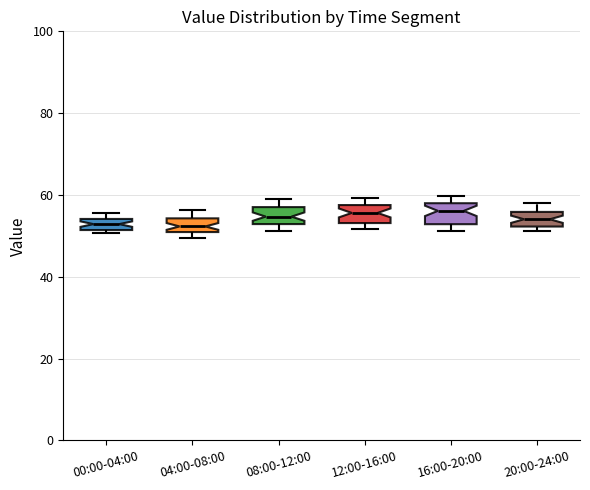

Where is the upper edge of the box for 16:00-20:00 on the y-axis? The values are not printed on the chart, so give them approximately, as read against the axis.

58